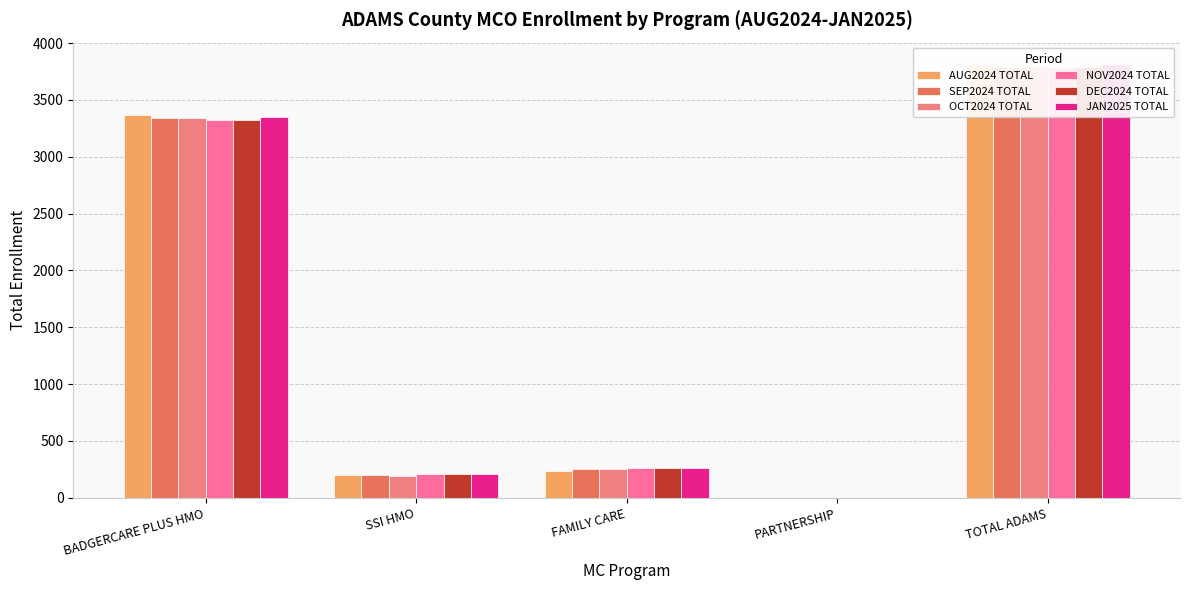

What is the minimum value shown in the chart?

1